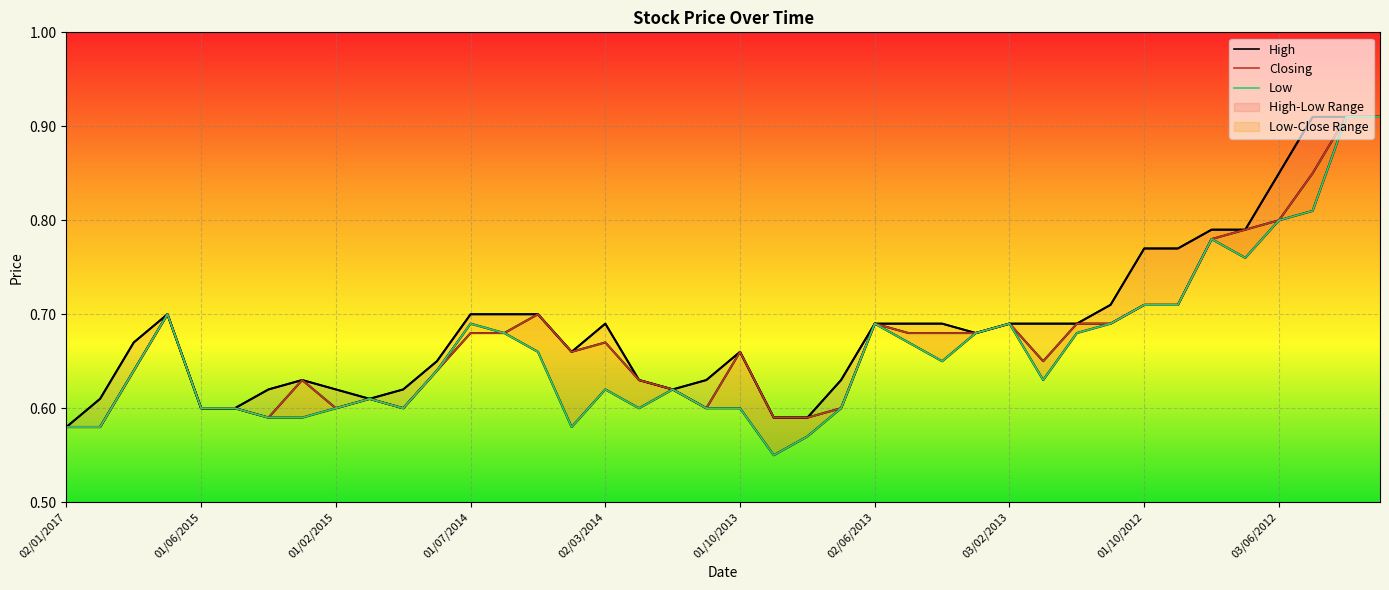

What is the value of the Low point at the 26th from the left?

0.7